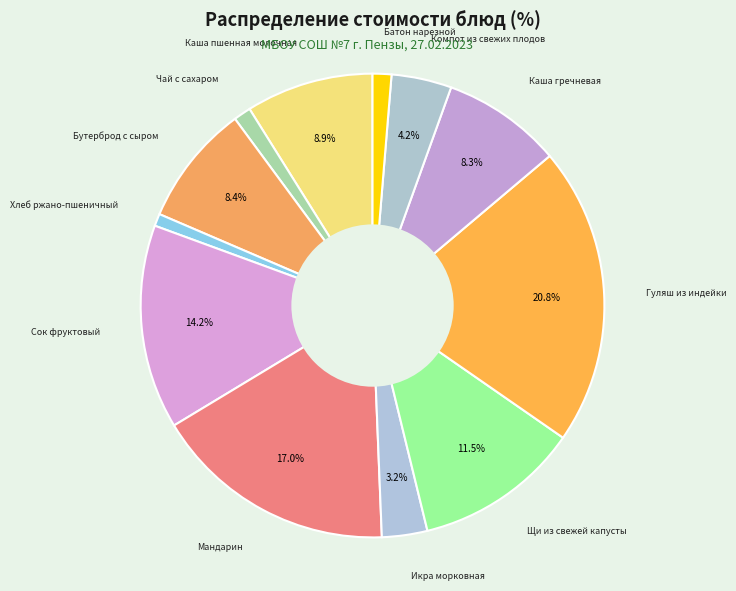

Which slice is the largest?

Гуляш из индейки